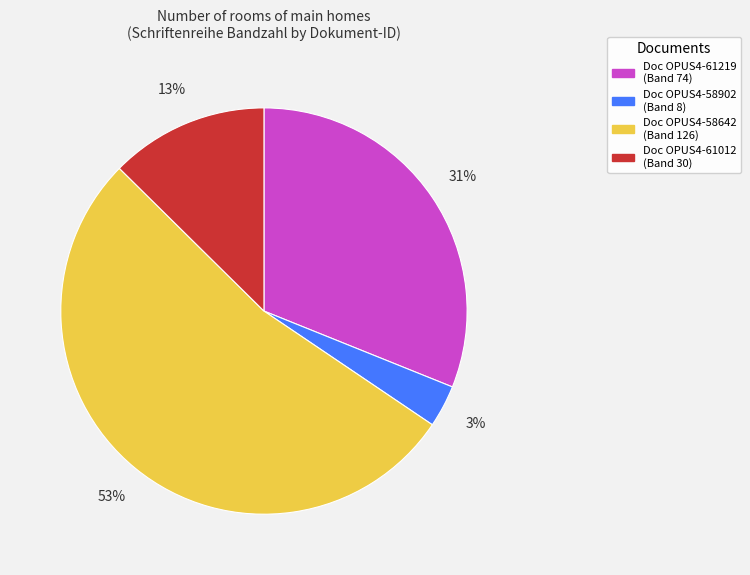

To the nearest percent, what is the average slice percentage?

25%